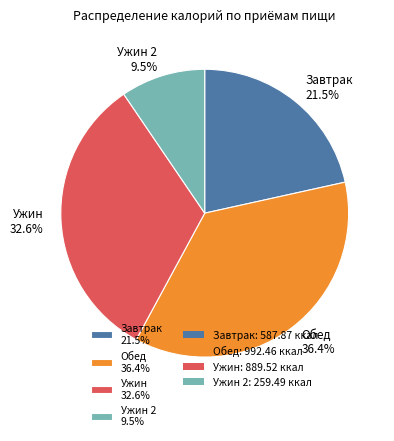

What is the largest slice in the pie chart?

Обед 36.4%